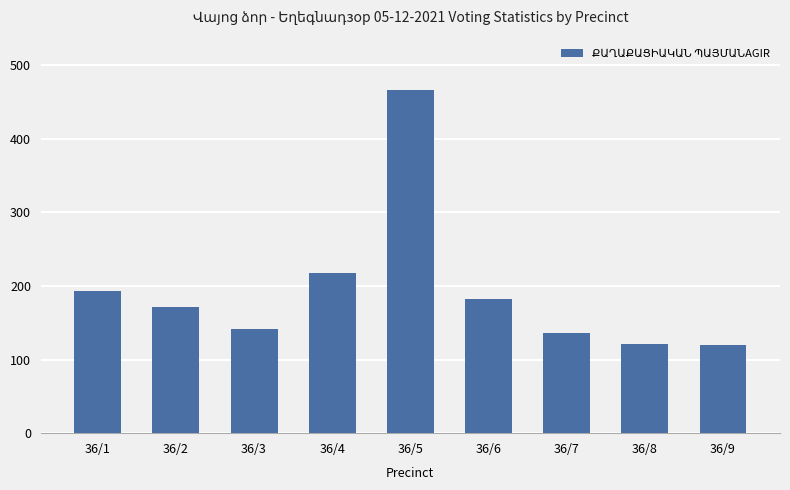

Is it true that the value at 36/2 is 280?

False